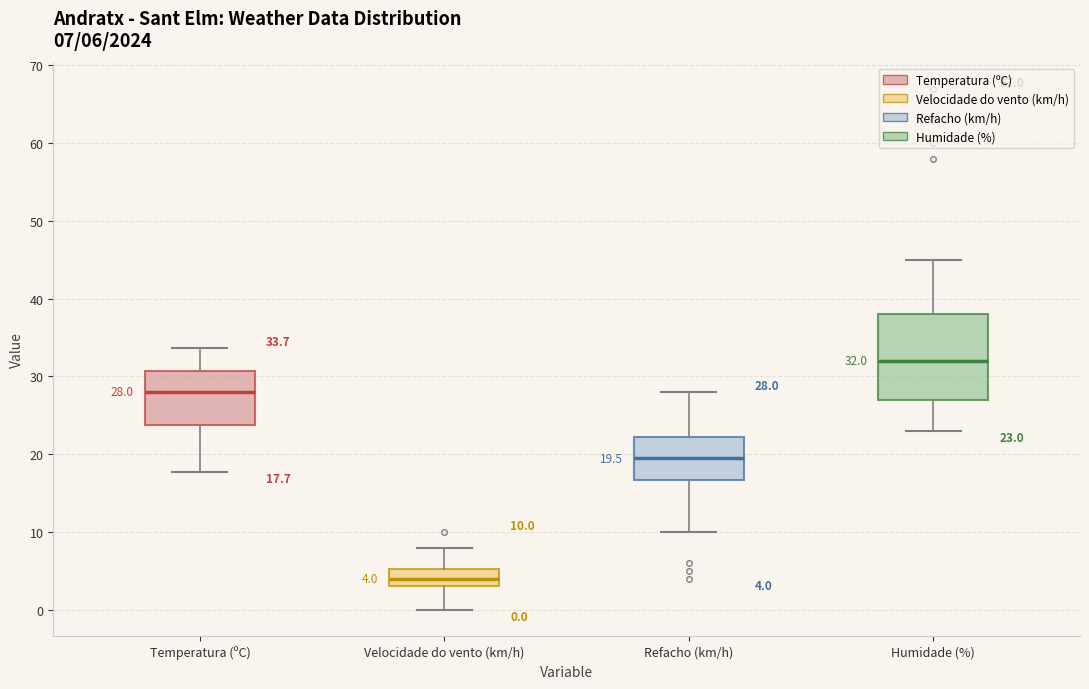

Which box's median line is the lowest?

Velocidade do vento (km/h)